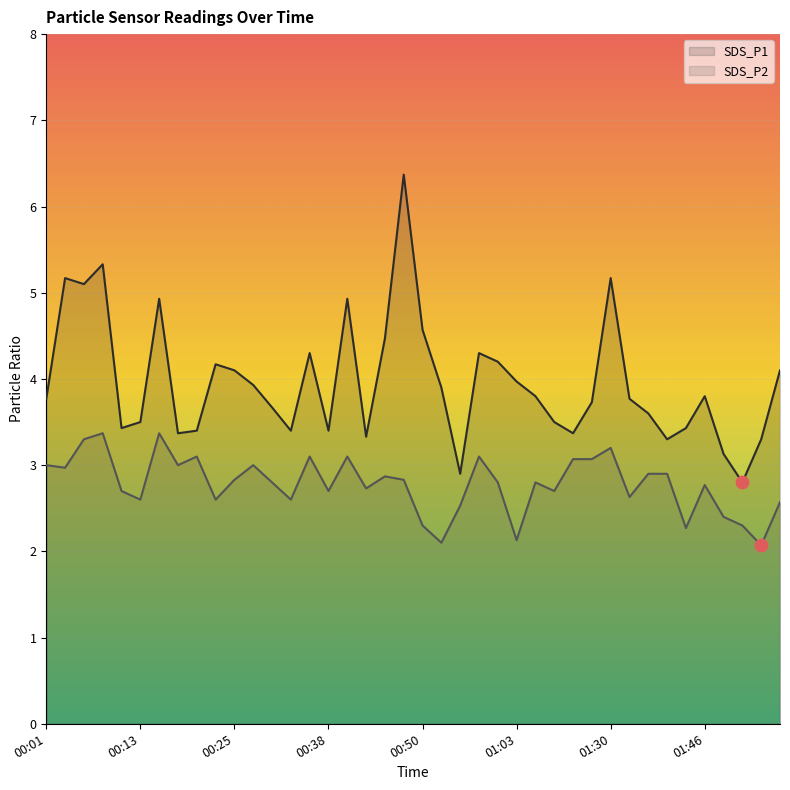

Which series reaches the minimum Y coordinate?

SDS_P2 line